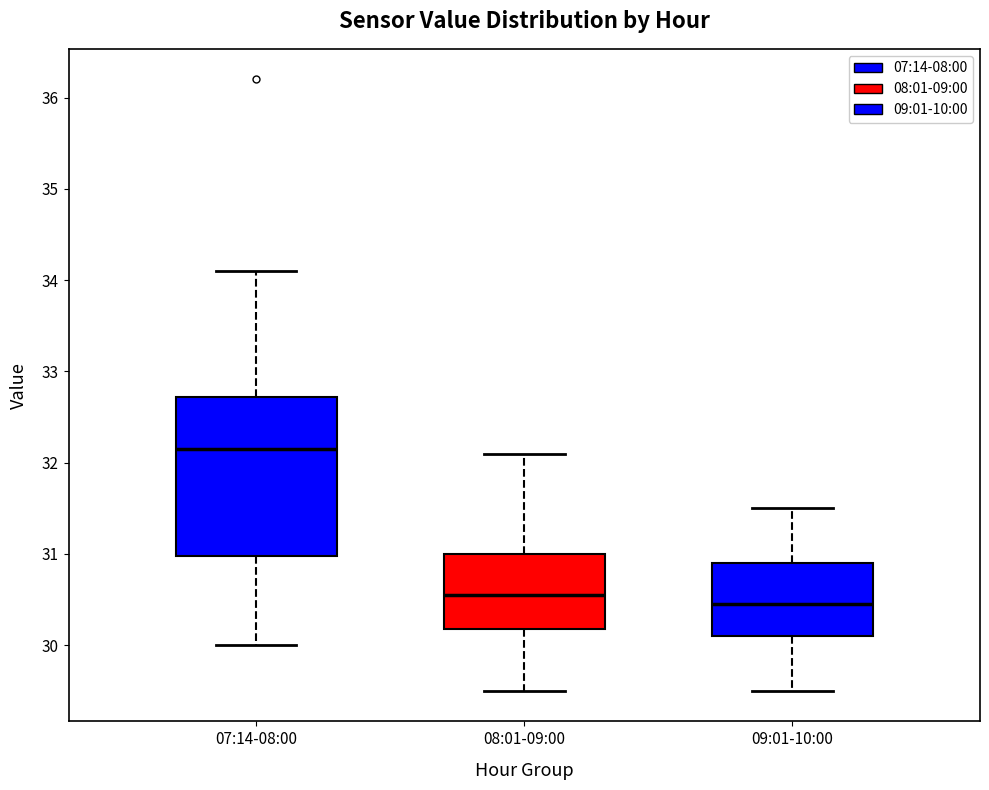

Reading left to right, transcribe this box plot: for each box, give where its median line is, the range the box spans, and where its two whiskers end, as read against the y-axis. The values are not printed on the chart, so give them approximately, as read against the axis.

07:14-08:00: median 32.2, box 31.0 to 32.7, whiskers 30.0 to 34.1
08:01-09:00: median 30.6, box 30.2 to 31.0, whiskers 29.5 to 32.1
09:01-10:00: median 30.5, box 30.1 to 30.9, whiskers 29.5 to 31.5